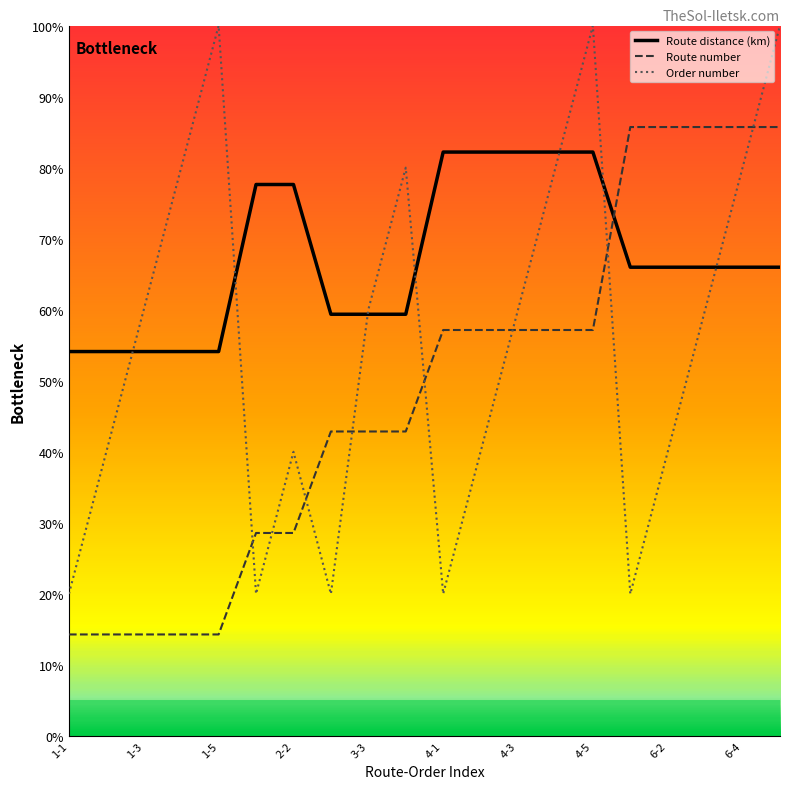

What is the highest value of the Order number series?

100.0